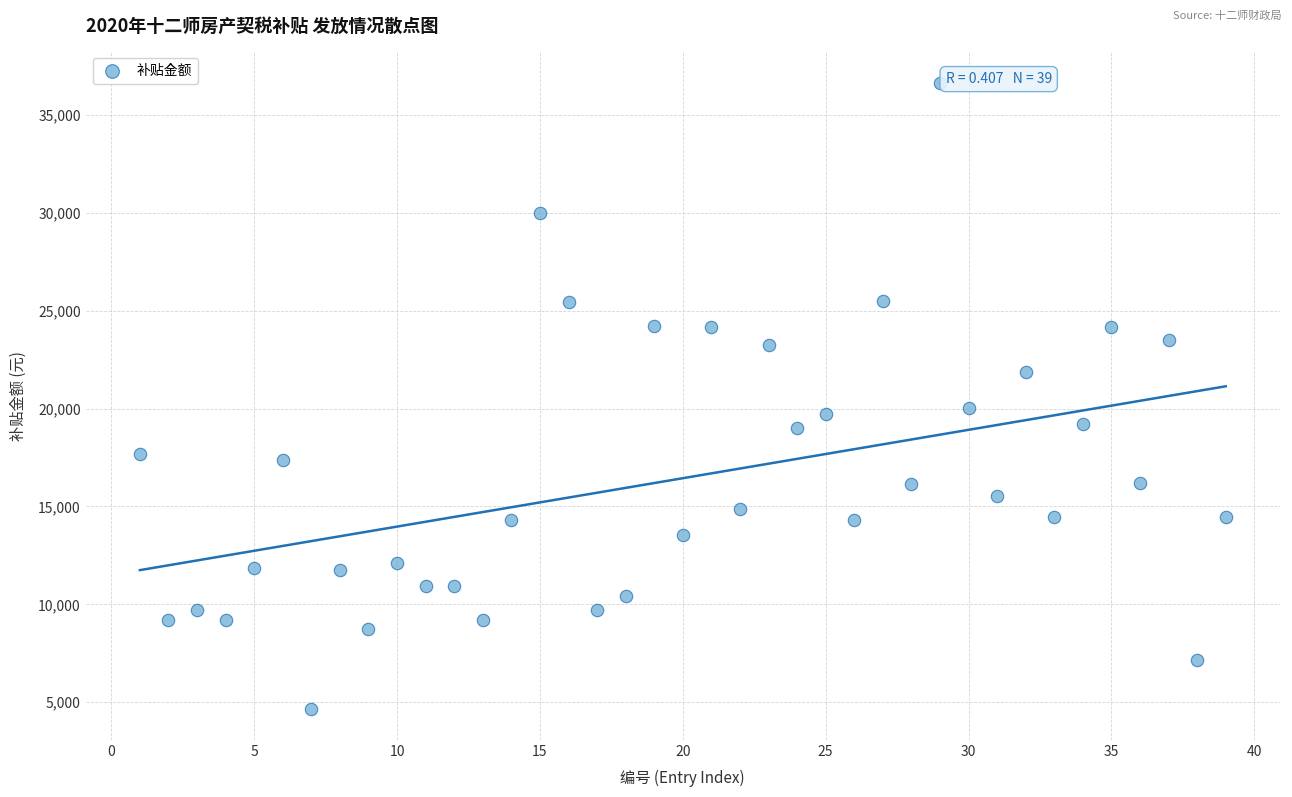

What is the range of Y values (max minus min)?

31969.6